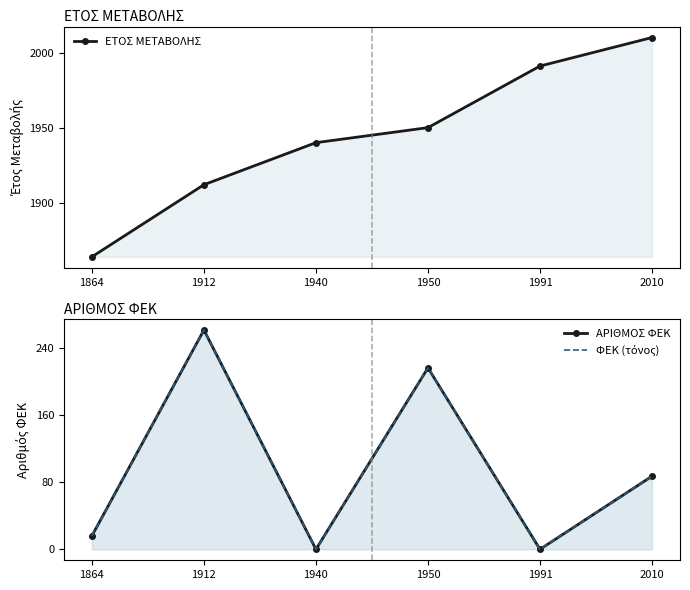

The value of ΑΡΙΘΜΟΣ ΦΕΚ at 1912 is 261. True or false?

True